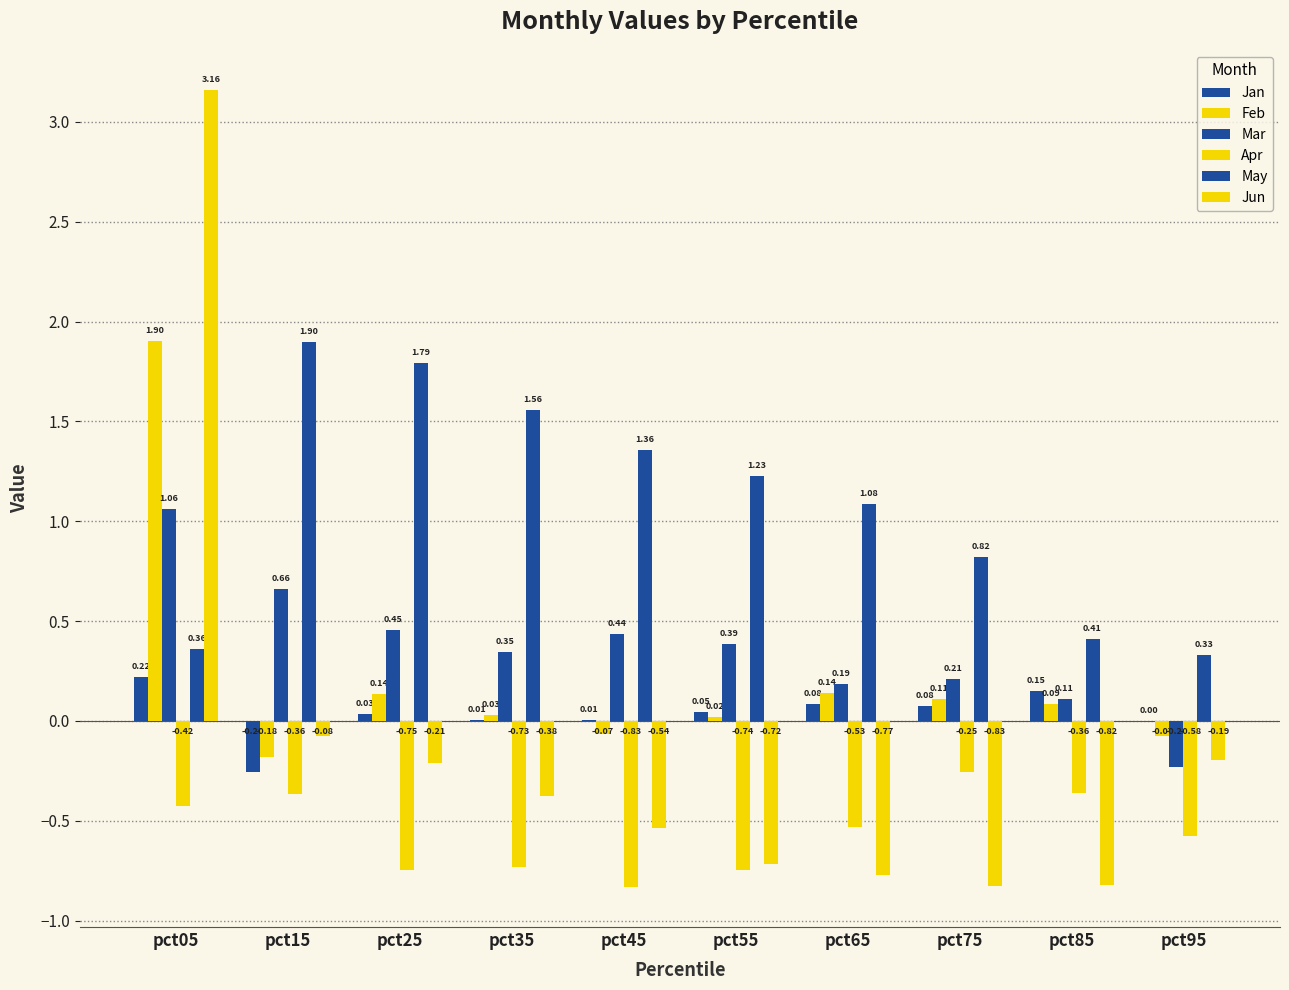

Which has a higher value, pct45 or pct55?

pct55